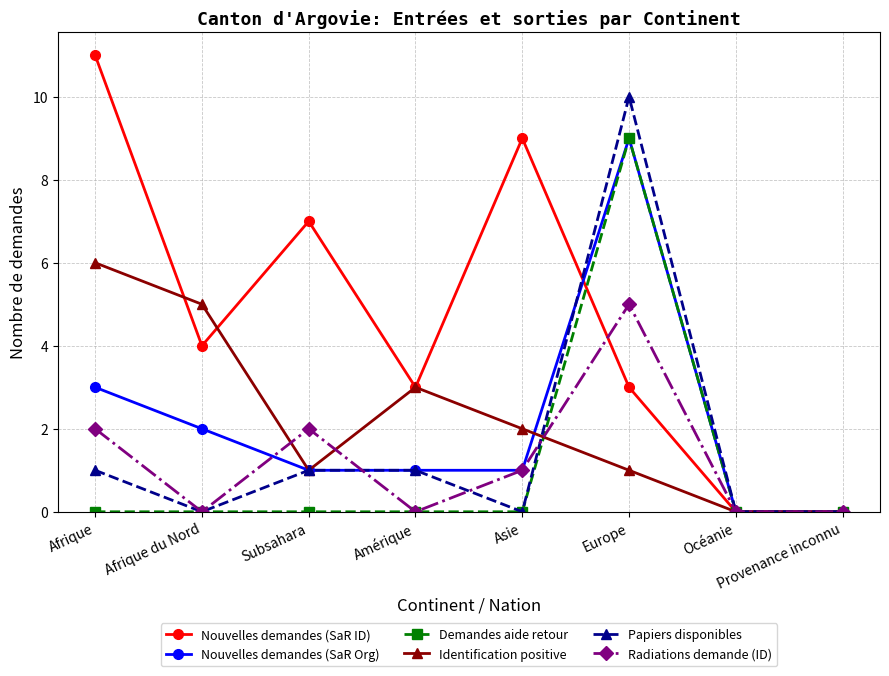

The value of Radiations demande (ID) at Afrique is 2. True or false?

True